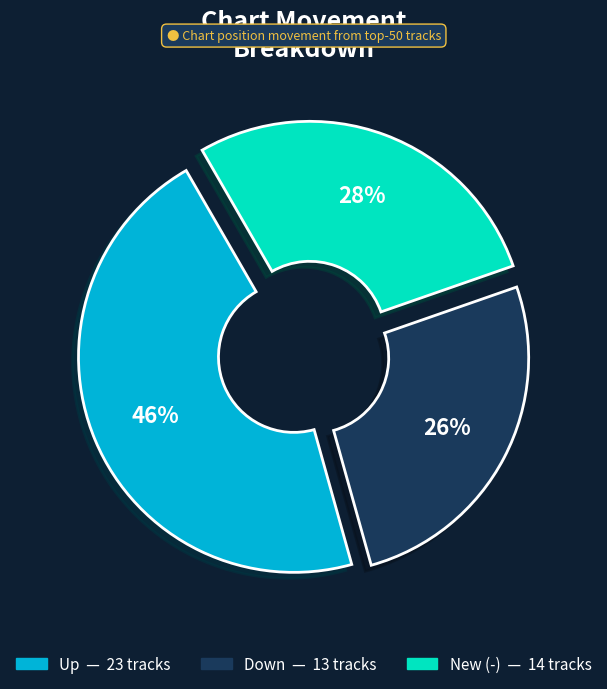

Count the number of slices in the pie.

3